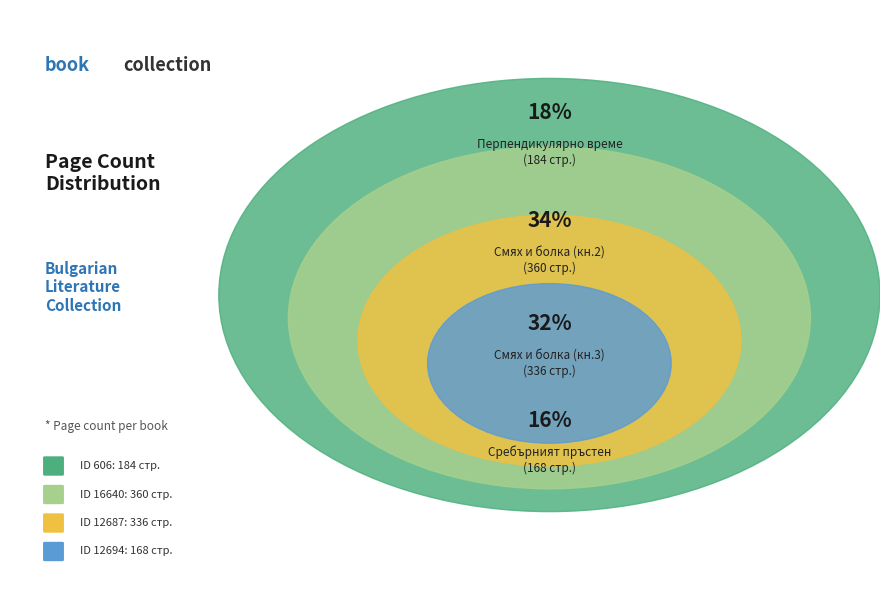

Which has a higher value, 12694 or 12687?

12687